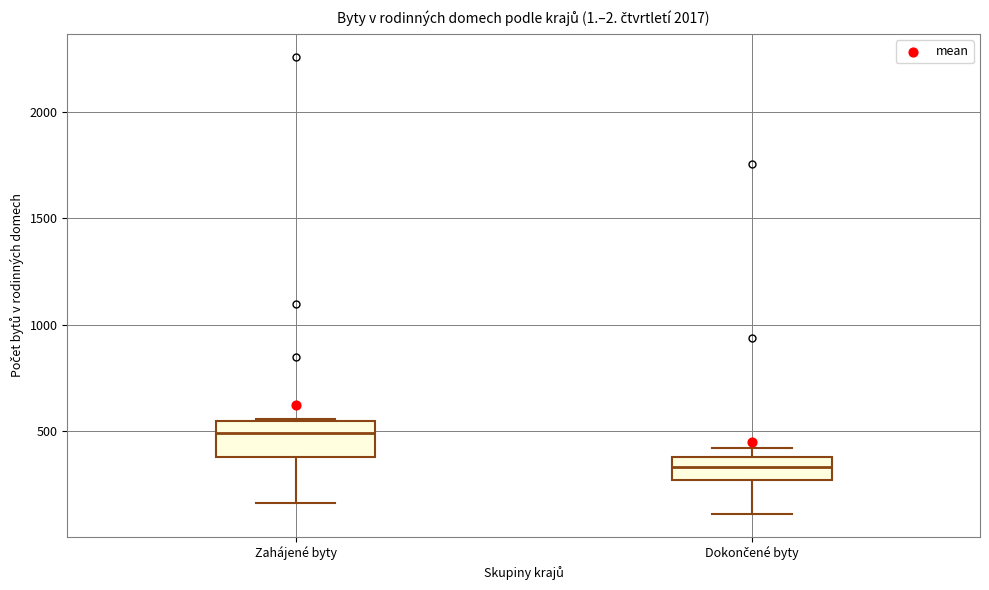

Which box's median line is the highest?

Zahájené byty